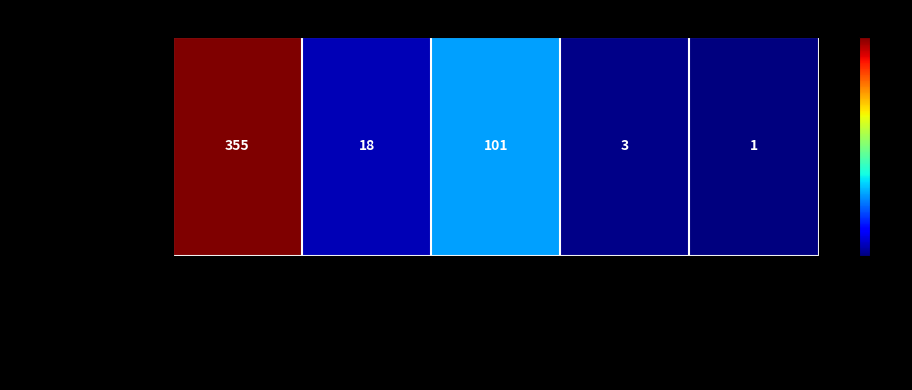

Rank the categories by value from highest to lowest.

401 - Courthouse, ##ev - Central Absentee Precinct, ##ab - Central Absentee Precinct, ##pe - Central Absentee Precinct, Provisional